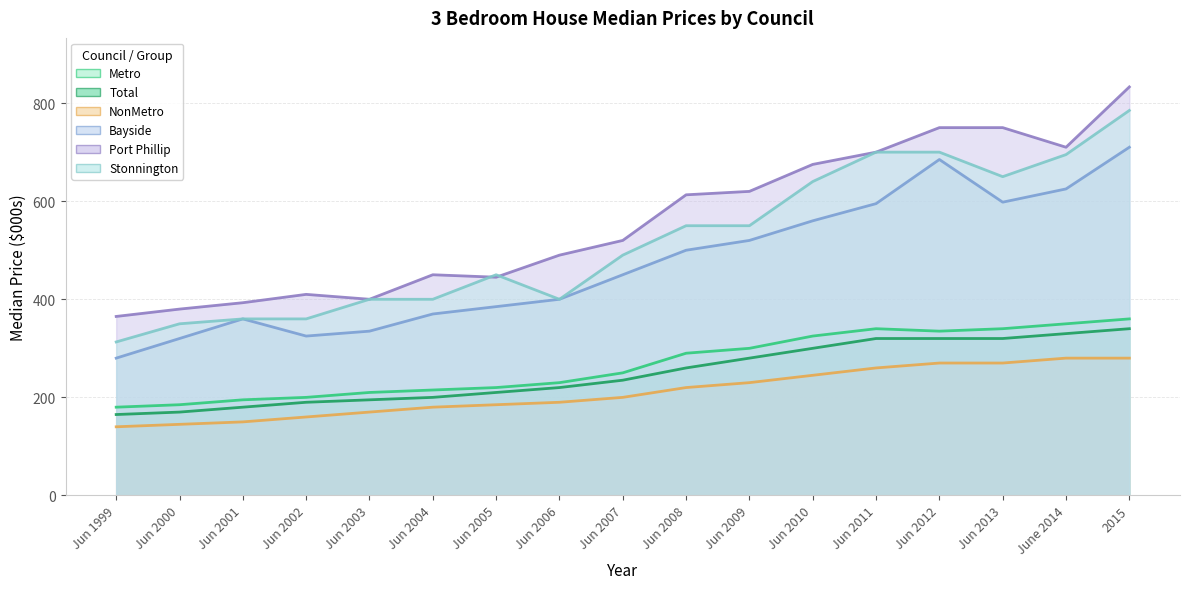

Reading left to right, transcribe all the data shown in this chart.

Metro: 180	185	195	200	210	215	220	230	250	290	300	325	340	335	340	350	360
Total: 165	170	180	190	195	200	210	220	235	260	280	300	320	320	320	330	340
NonMetro: 140	145	150	160	170	180	185	190	200	220	230	245	260	270	270	280	280
Bayside: 280	320	360	325	335	370	385	400	450	500	520	560	595	685	598	625	710
Port Phillip: 365	380	393	410	400	450	445	490	520	613	620	675	700	750	750	710	833
Stonnington: 313	350	360	360	400	400	450	400	490	550	550	640	700	700	650	695	785